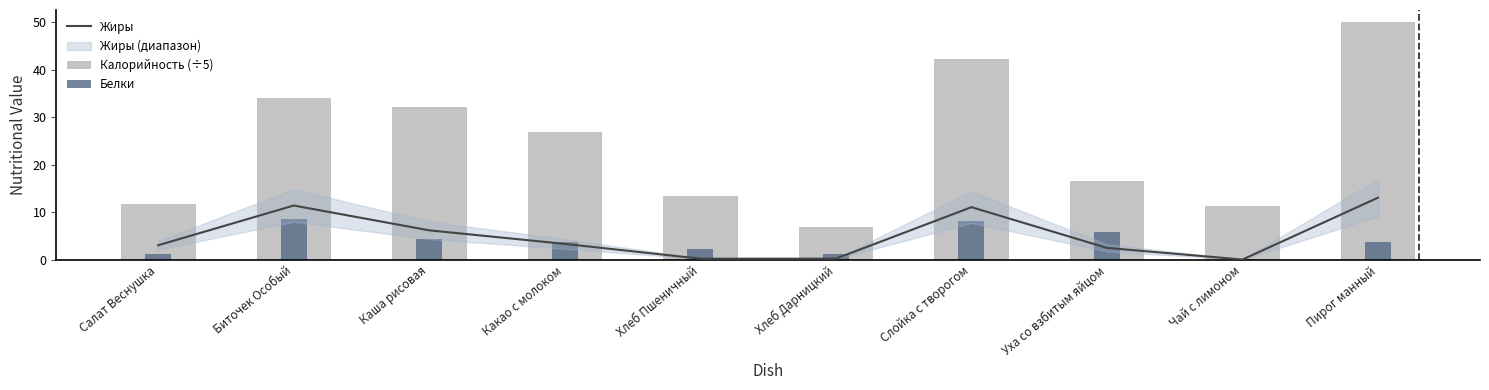

Which series has the largest range (max minus min)?

Калорийность (÷5)